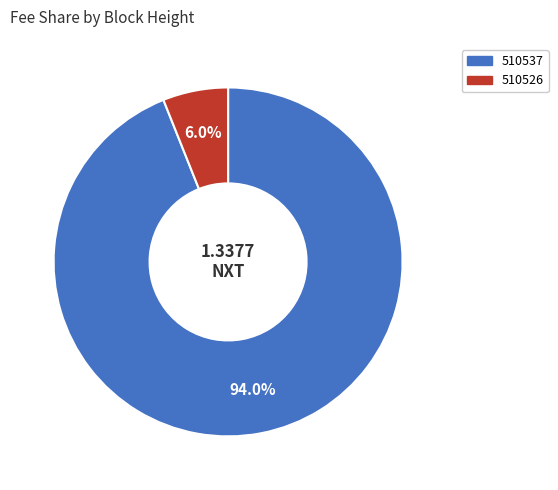

Count the number of slices in the pie.

2